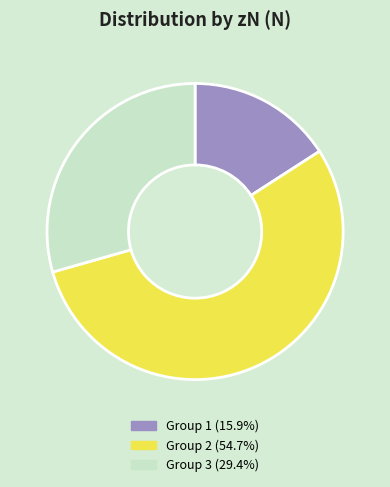

Do Group 3 (29.4%) and Group 1 (15.9%) together represent more than half of the pie?

No